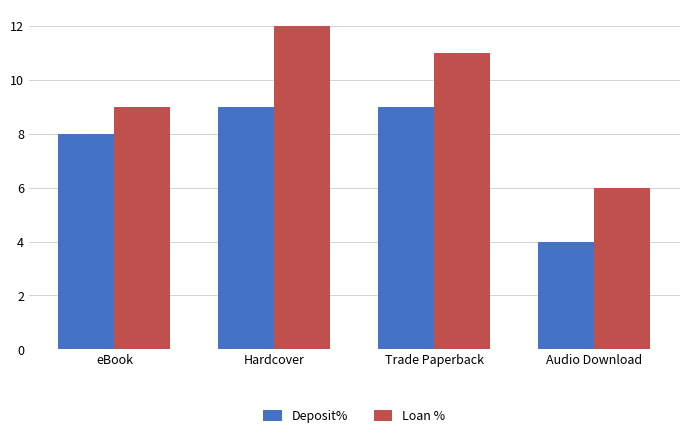

What is the total value across all series at Audio Download?

10